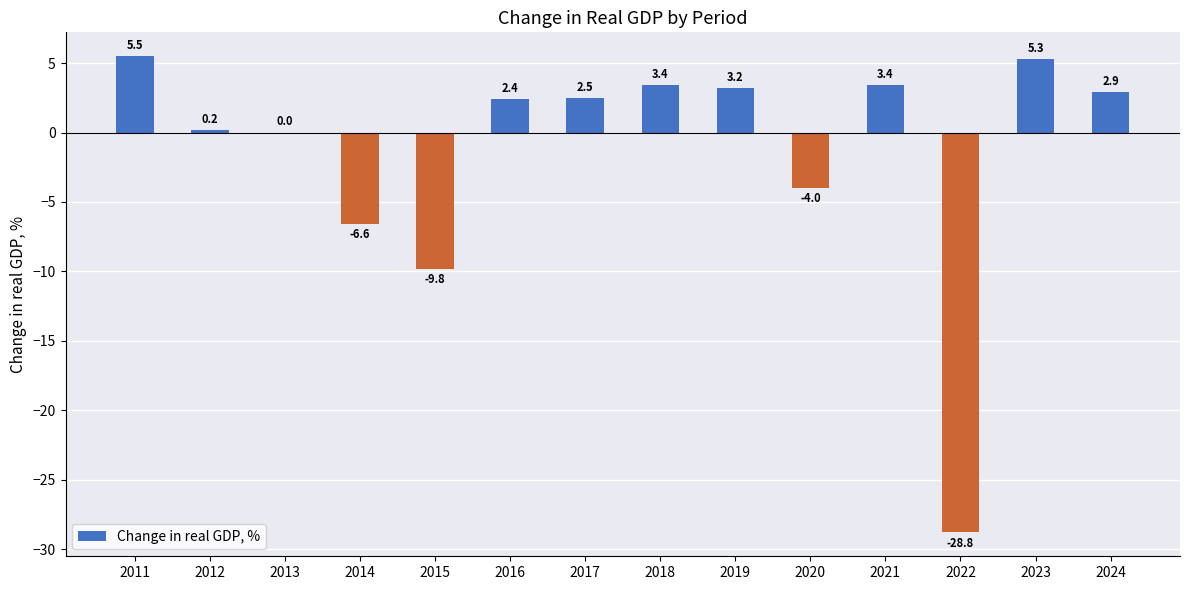

Are the bars horizontal?

No